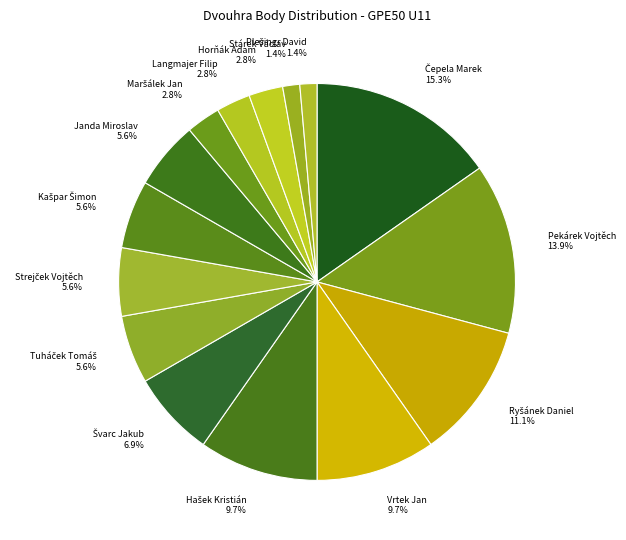

Combined, what portion of the pie is Langmajer Filip 2.8% and Pekárek Vojtěch 13.9%?

16.7%